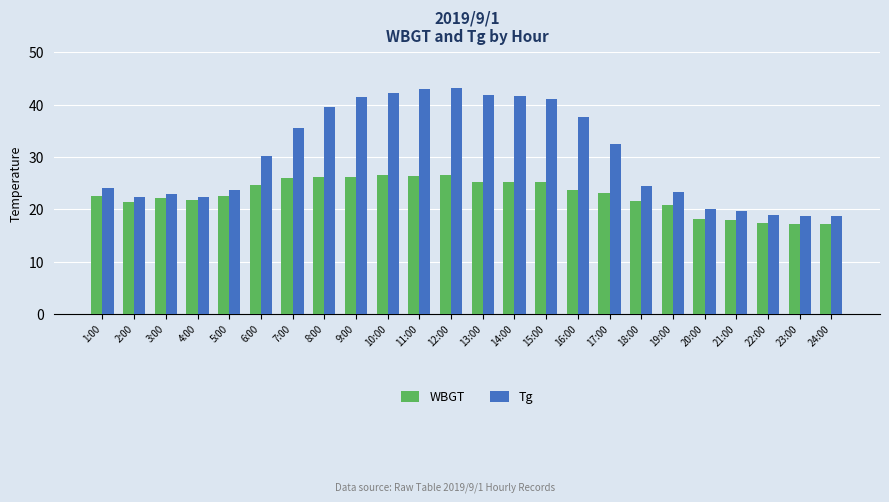

What is the spread (max minus min) of values at 6:00?

5.5